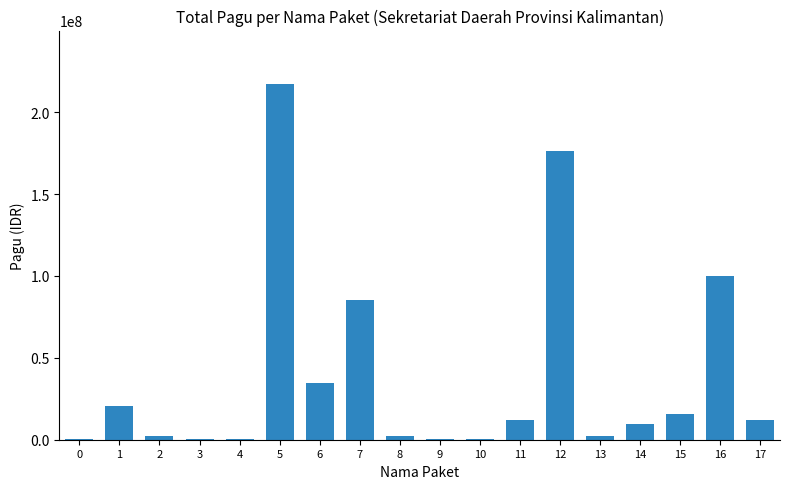

Is it true that the value at 16 is 42028576?

False